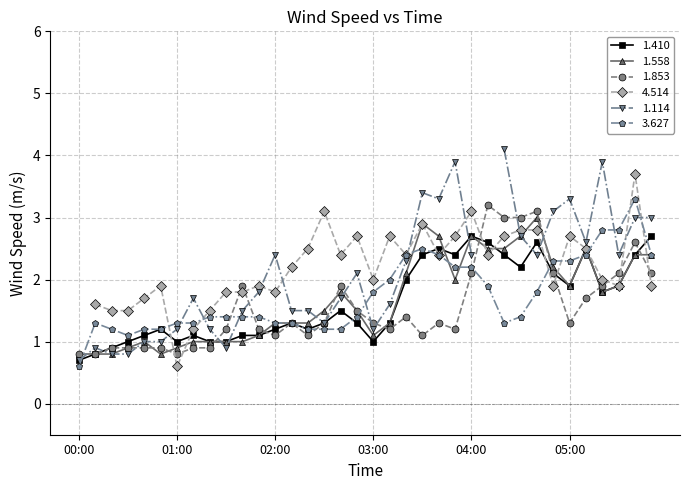

True or false: 1.410 has more than 0 points higher than both neighbors.

True